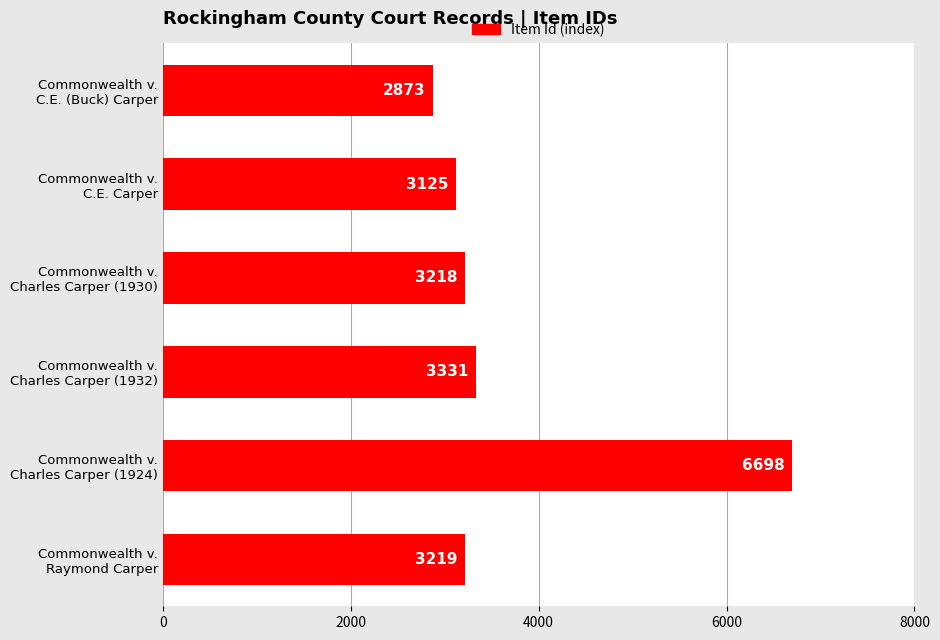

List the labels in order of value, smallest first.

Commonwealth v.
C.E. (Buck) Carper, Commonwealth v.
C.E. Carper, Commonwealth v.
Charles Carper (1930), Commonwealth v.
Raymond Carper, Commonwealth v.
Charles Carper (1932), Commonwealth v.
Charles Carper (1924)